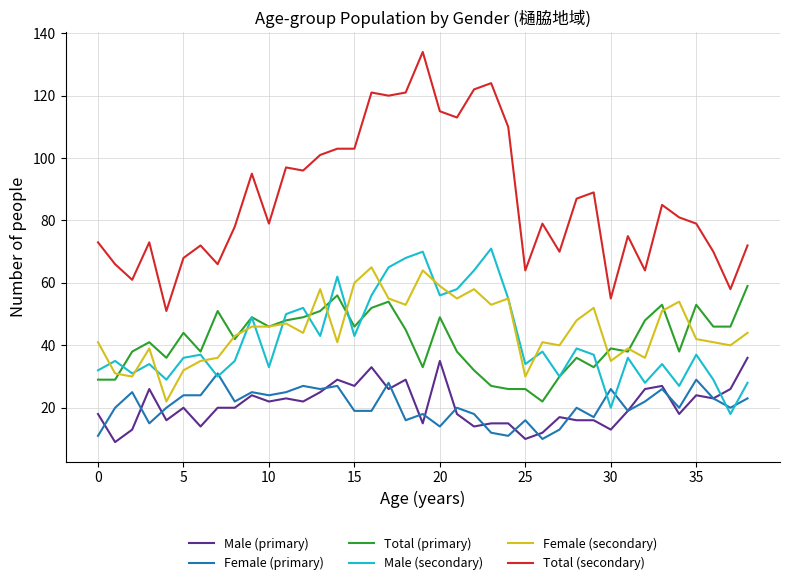

Which series has the widest spread of values?

Total (secondary)